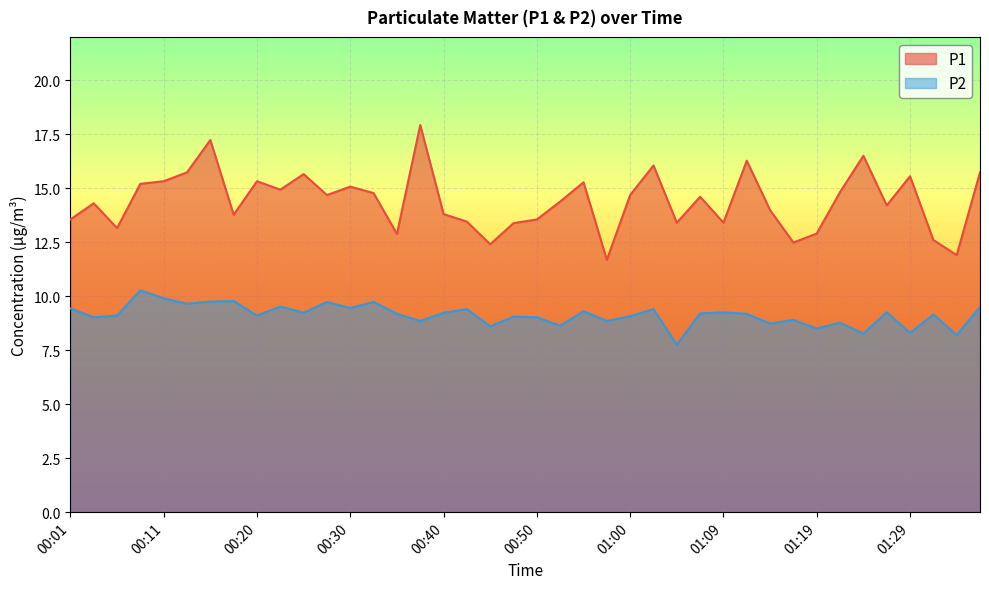

Reading left to right, extract all data points from this chart.

P1: 13.6	14.3	13.2	15.2	15.3	15.7	17.2	13.8	15.3	14.9	15.7	14.7	15.1	14.8	12.9	17.9	13.8	13.4	12.4	13.4	13.6	14.4	15.3	11.7	14.7	16.1	13.4	14.6	13.4	16.3	14.0	12.5	12.9	14.8	16.5	14.2	15.6	12.6	11.9	15.7
P2: 9.4	9.0	9.1	10.3	9.9	9.7	9.8	9.8	9.1	9.5	9.2	9.7	9.4	9.7	9.2	8.8	9.2	9.4	8.6	9.1	9.0	8.6	9.3	8.8	9.1	9.4	7.8	9.2	9.2	9.2	8.7	8.9	8.5	8.8	8.3	9.2	8.3	9.2	8.2	9.5